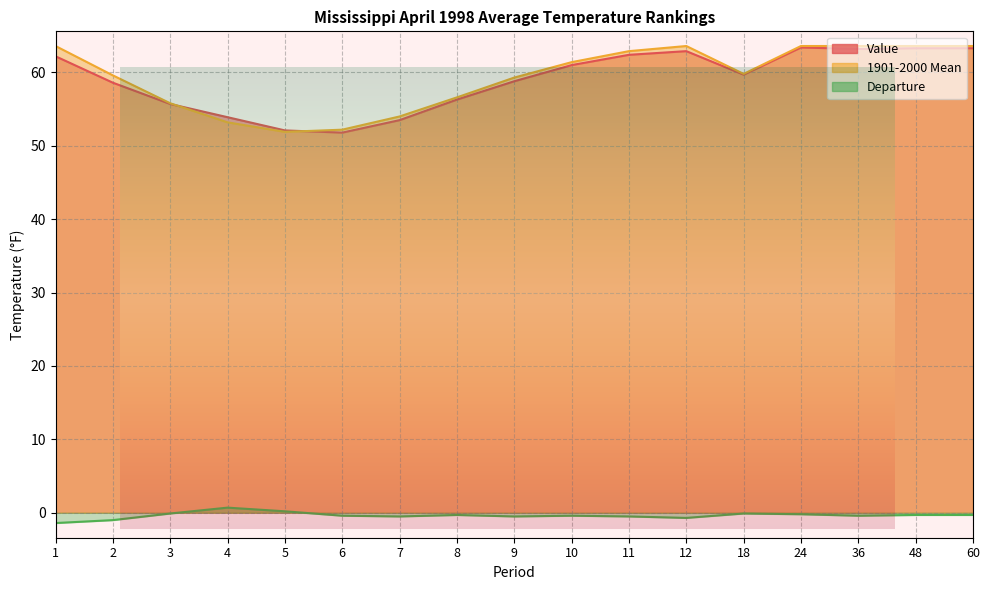

True or false: Departure and 1901-2000 Mean cross at least once.

False